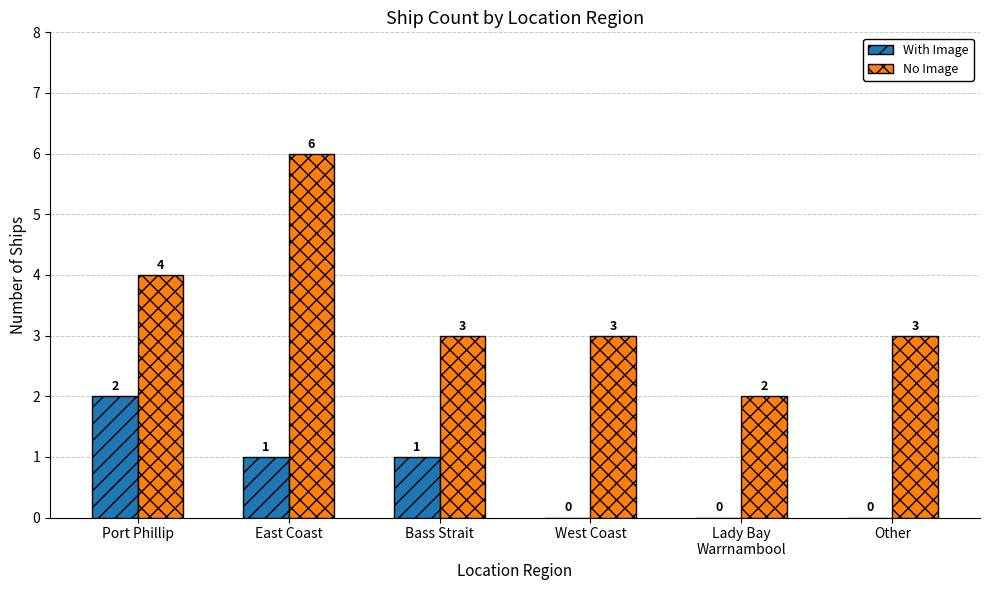

How many With Image values are between 0 and 1?

5